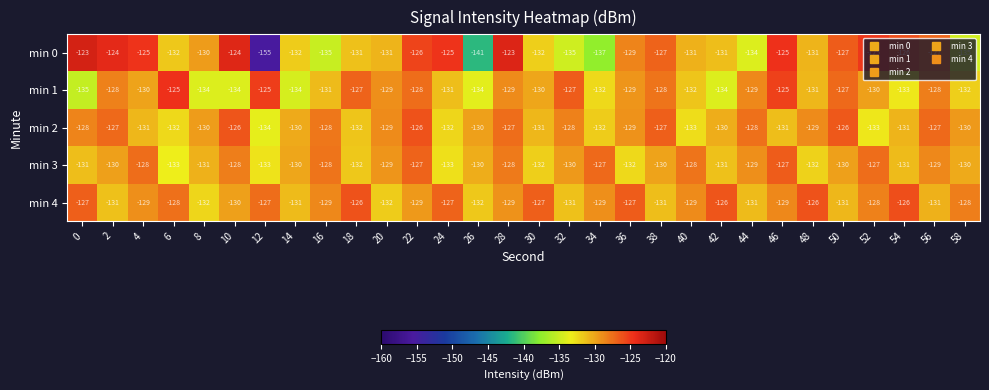

Which series has the largest total across all categories?

min 4